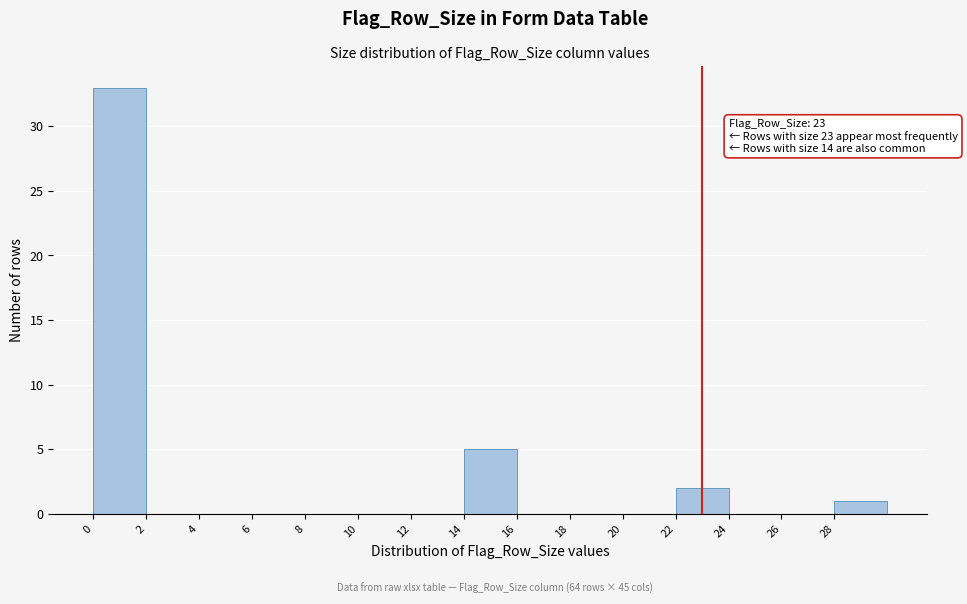

Over which range of the x-axis is the bar tallest?

0 to 2